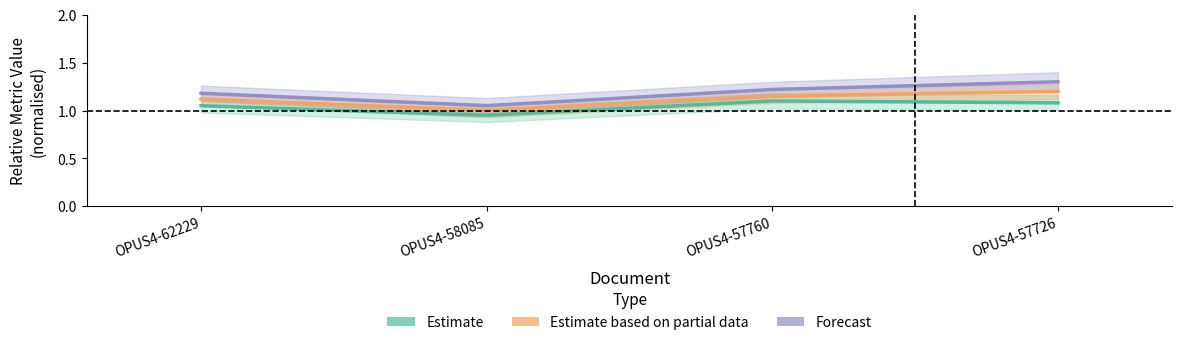

Rank the series at OPUS4-58085 from highest to lowest value.

Forecast, Estimate based on partial data, Estimate